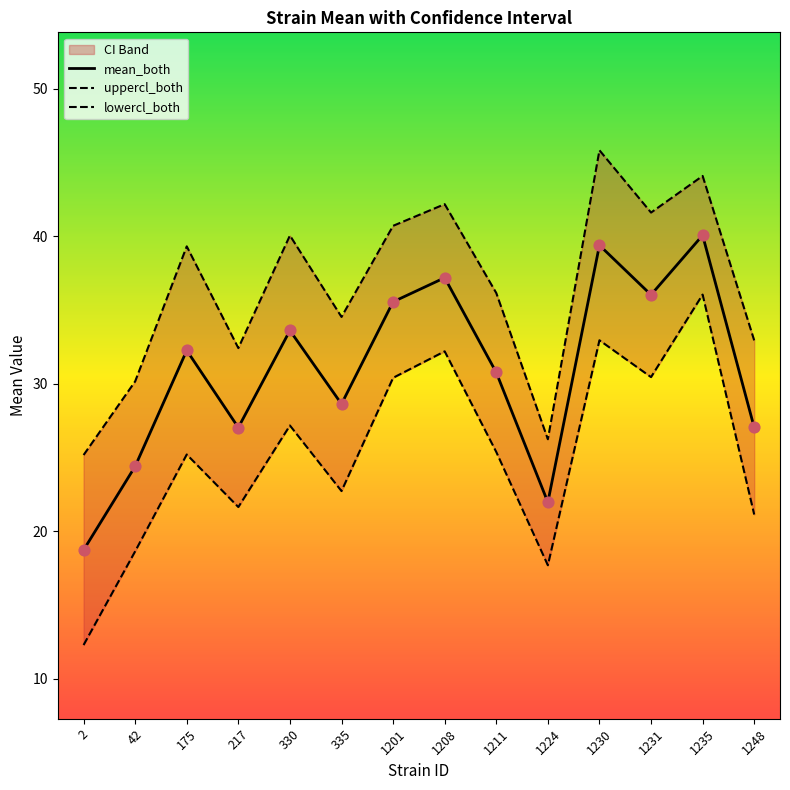

Which series has the widest spread of Y values?

lowercl_both